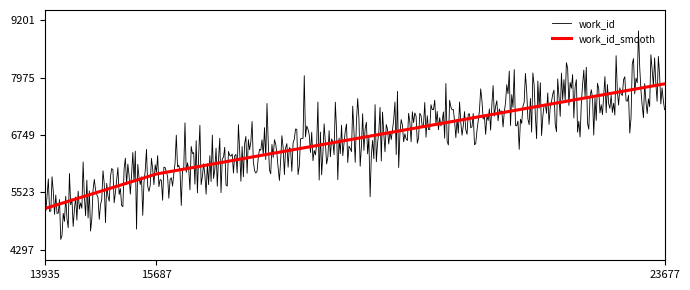

What is the highest value of the work_id_smooth series?

7845.0